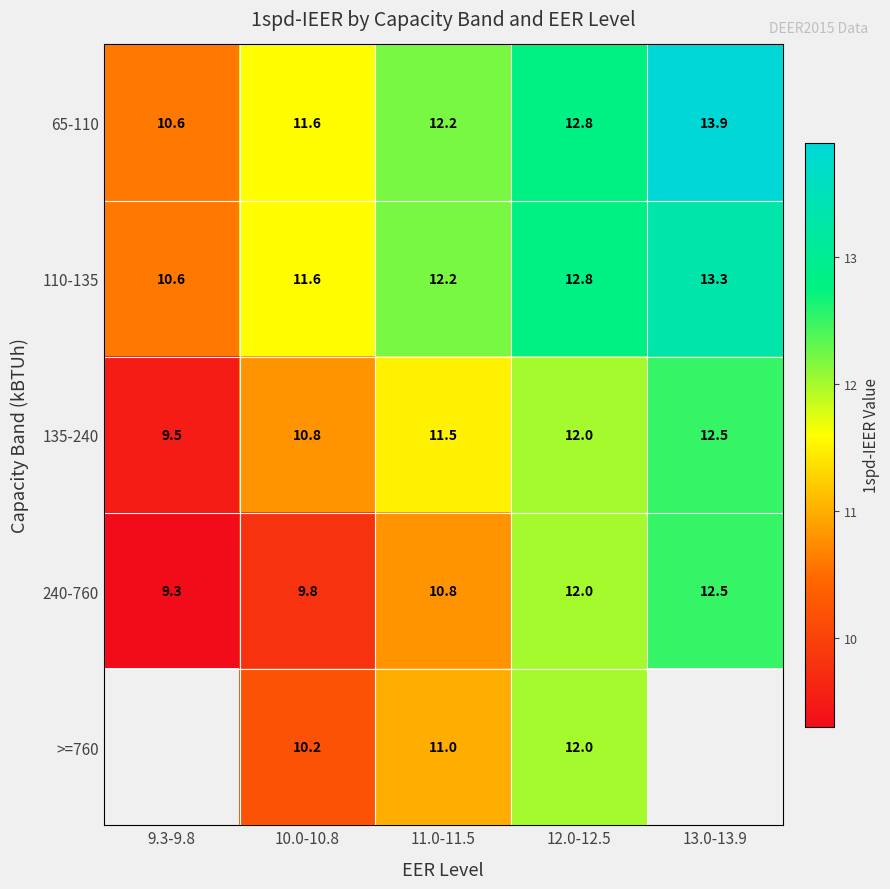

What is the difference between the maximum and minimum values in the 110-135 series?

2.7